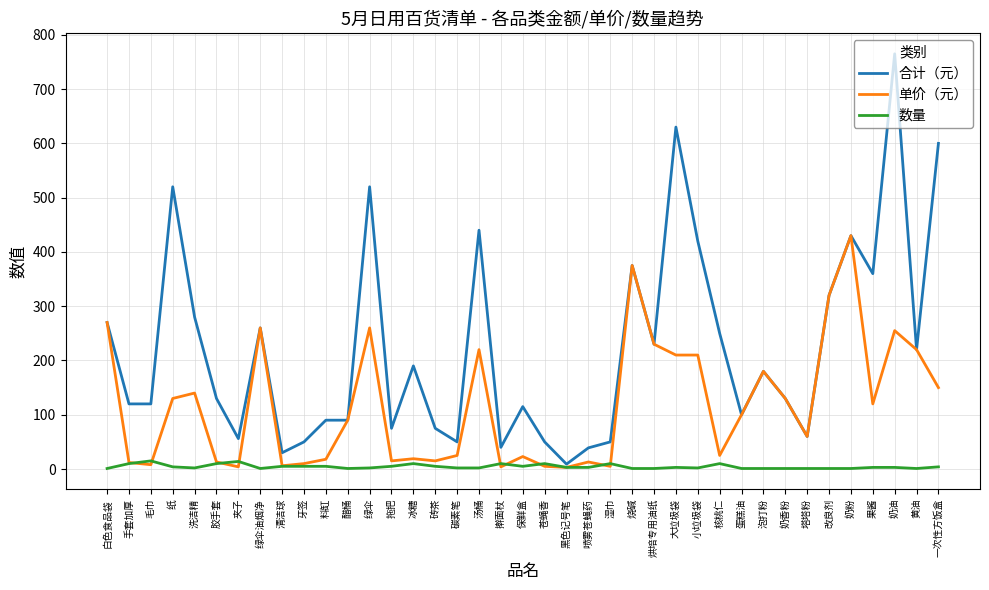

What is the maximum value for 合计（元）?

765